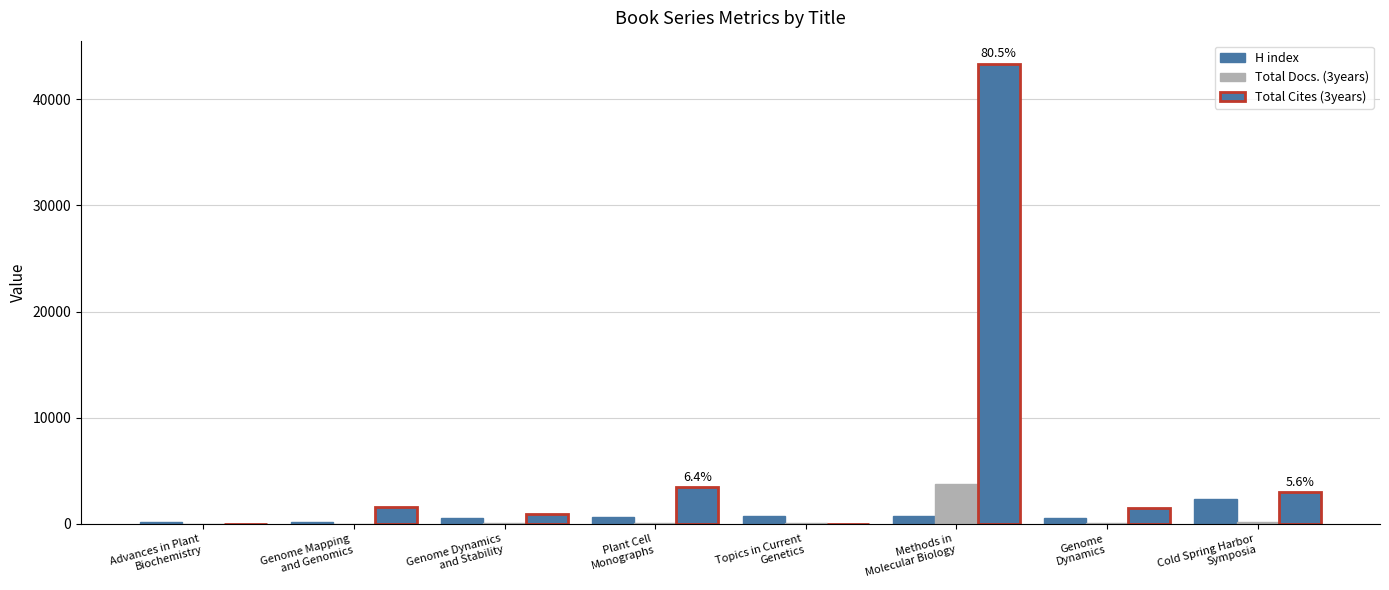

What position from the left is Methods in
Molecular Biology?

6